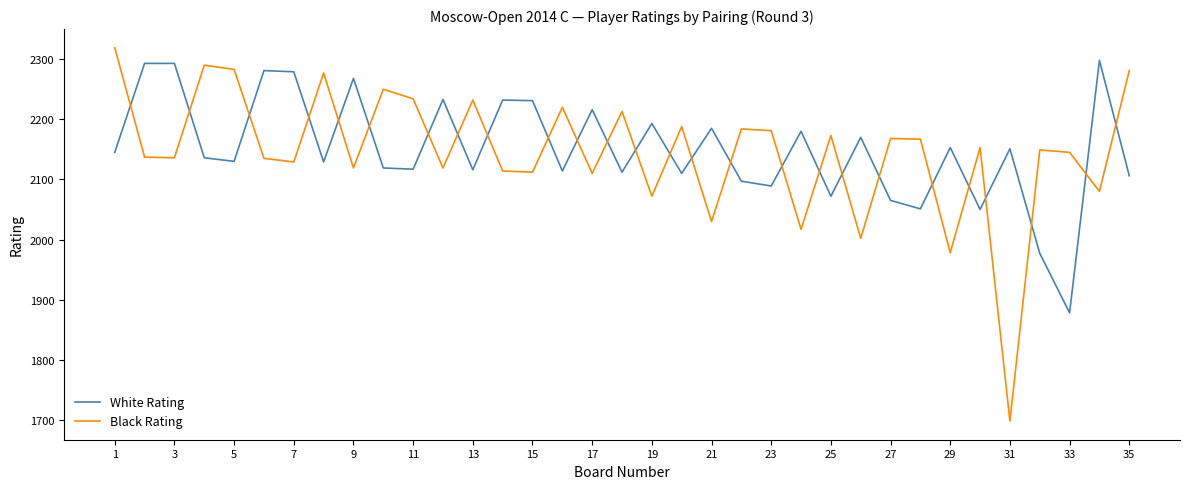

What is the minimum value for Black Rating?

1698